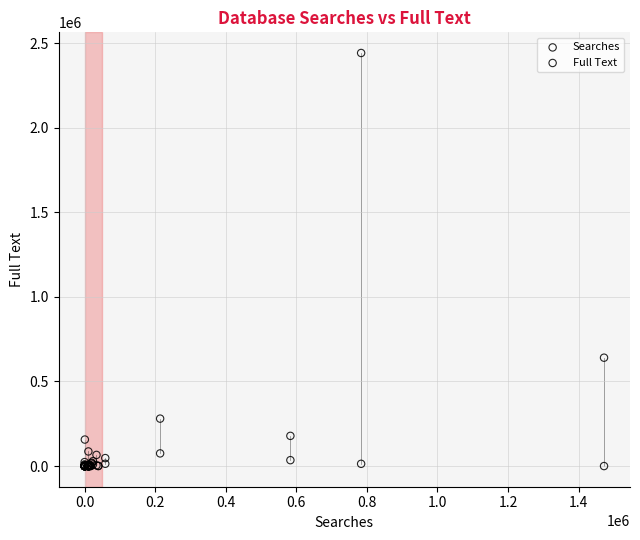

Which series has the widest spread of Y values?

Searches